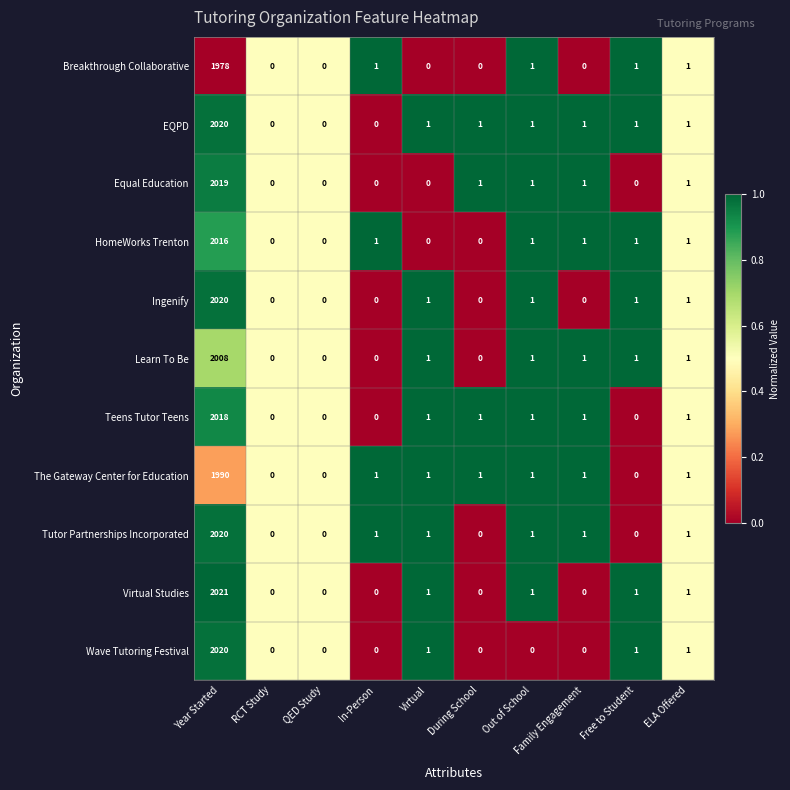

Is it true that Ingenify equals 1 at Virtual?

True